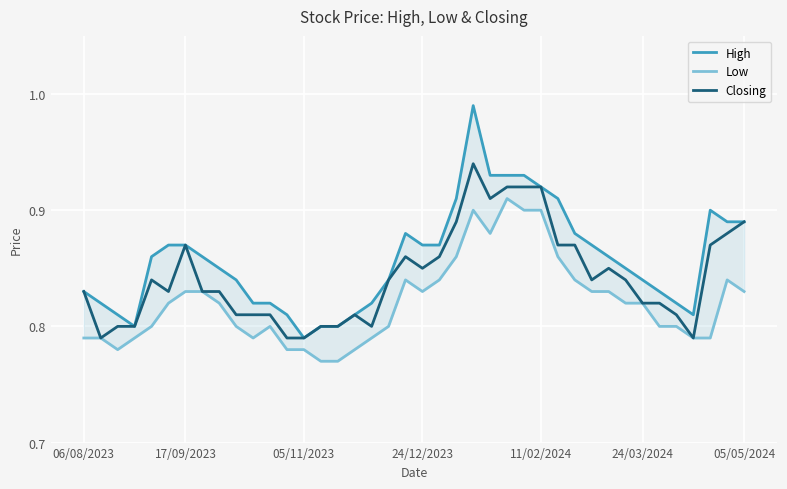

Between 11/02/2024 and 25, which series saw the biggest shift?

Low